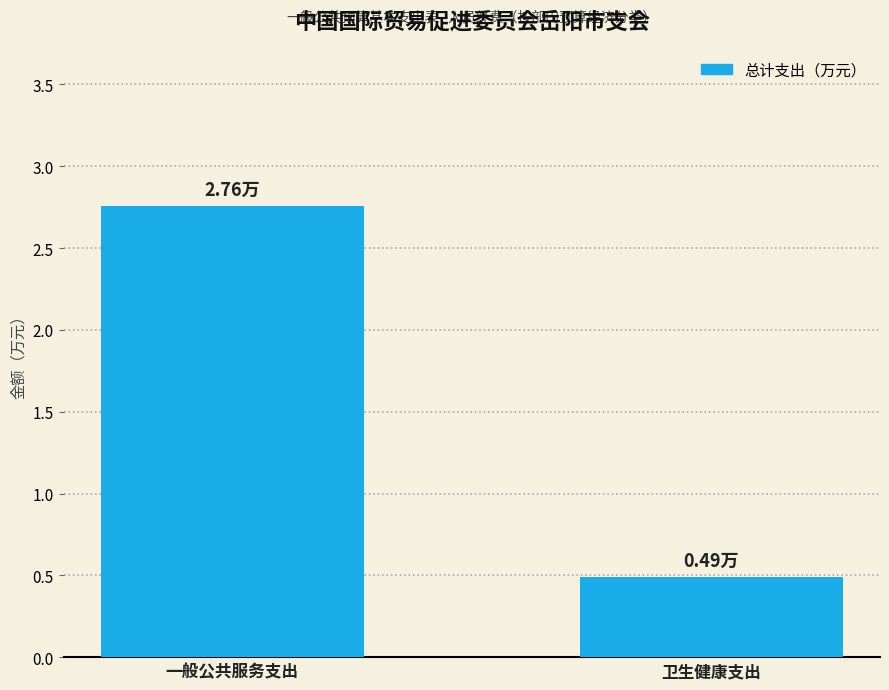

Rank the categories by value from highest to lowest.

一般公共服务支出, 卫生健康支出